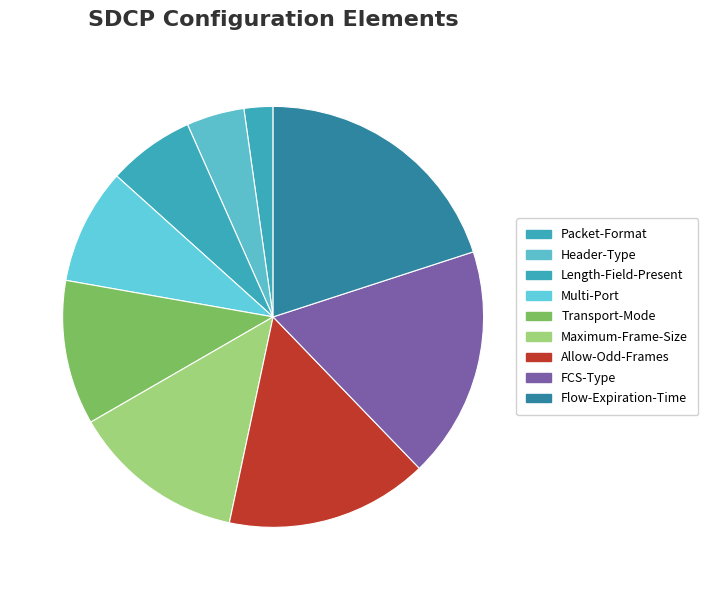

How many segments does this pie chart have?

9